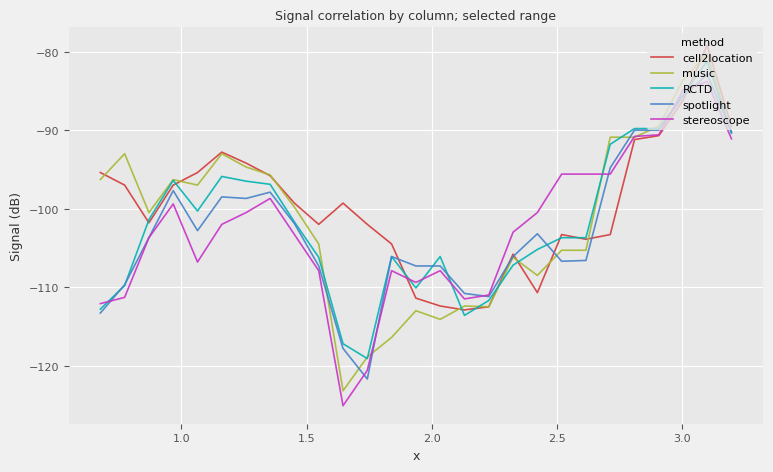

Which series ends up on top after the final intersection of RCTD and cell2location?

cell2location